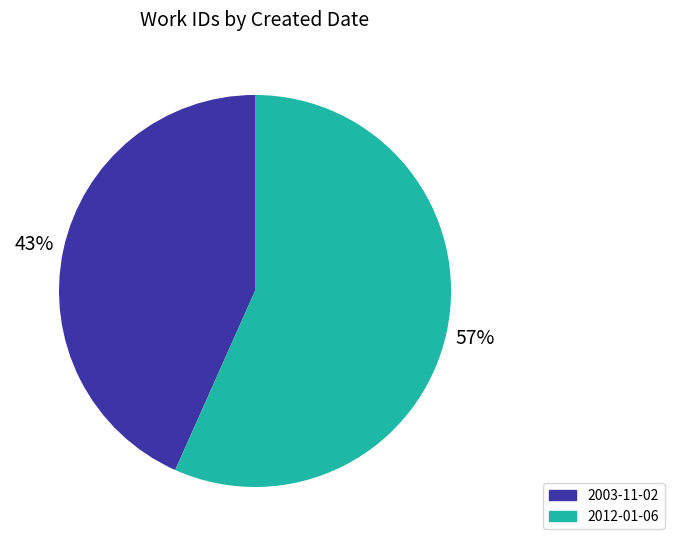

Which slice is the largest?

2012-01-06